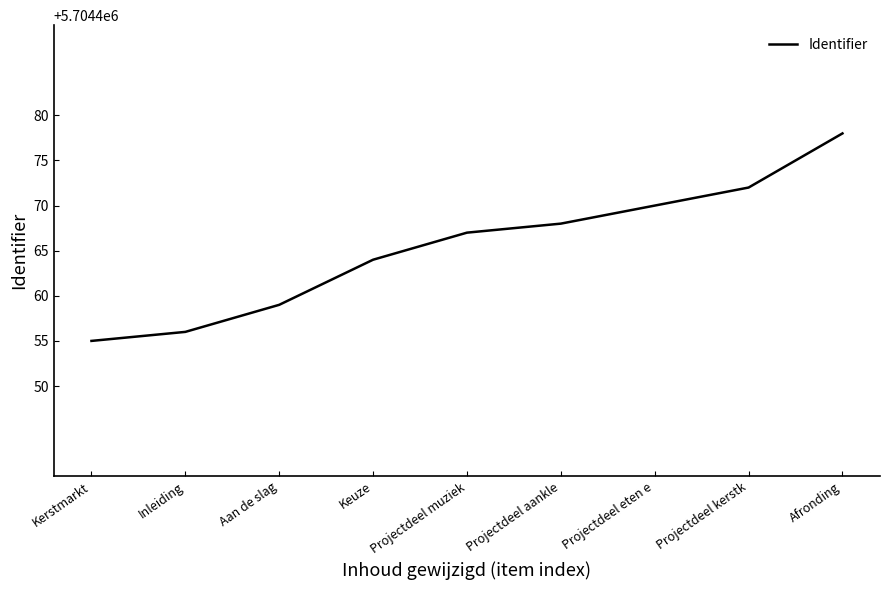

Read the value at Inleiding, to the nearest 5.

5704455